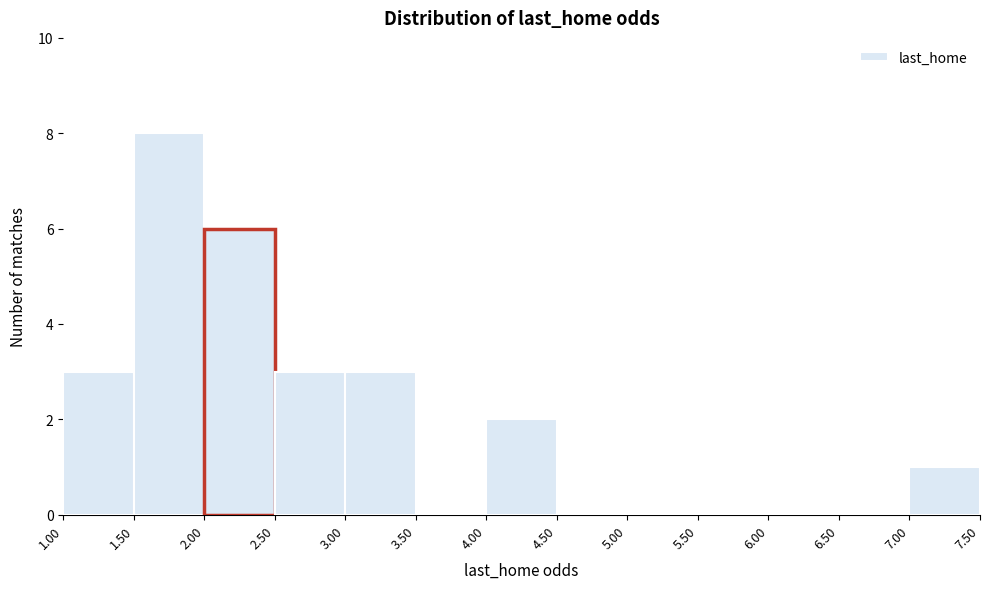

How tall is the bar that spans 1.00 to 1.50 on the x-axis? The values are not printed on the chart, so give them approximately, as read against the axis.

3